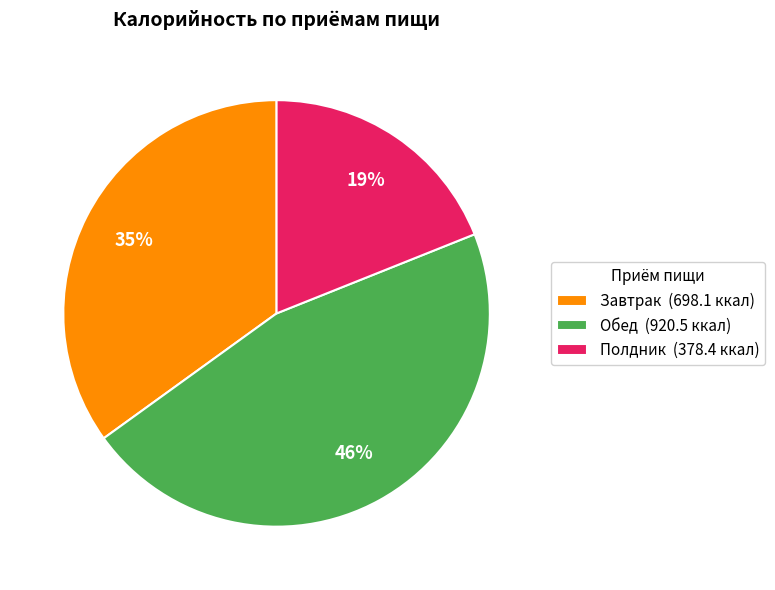

True or false: Завтрак accounts for 35% of the total.

True